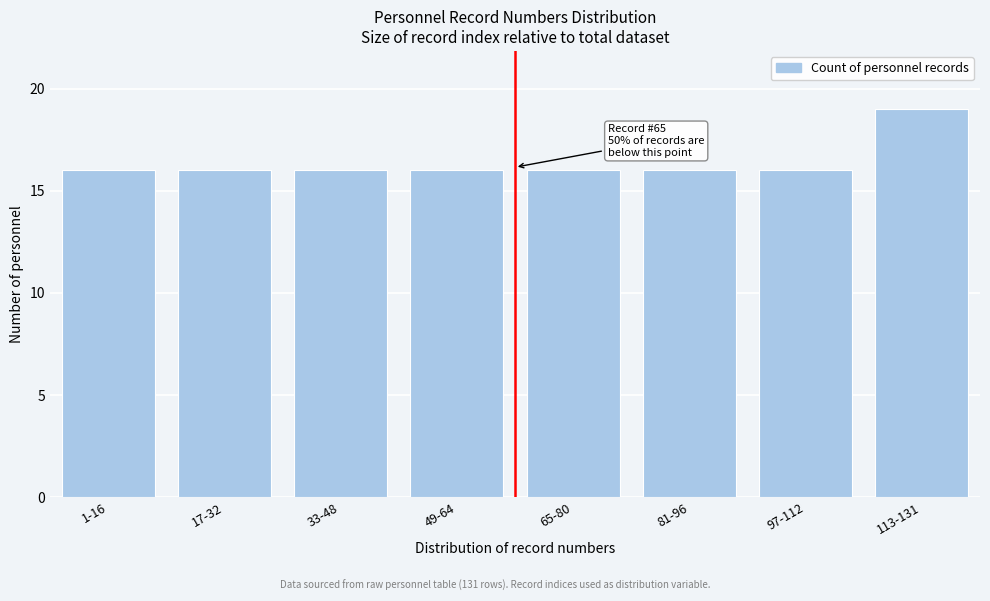

Reading right to left, extract all data points from this chart.

113-131=19	97-112=16	81-96=16	65-80=16	49-64=16	33-48=16	17-32=16	1-16=16